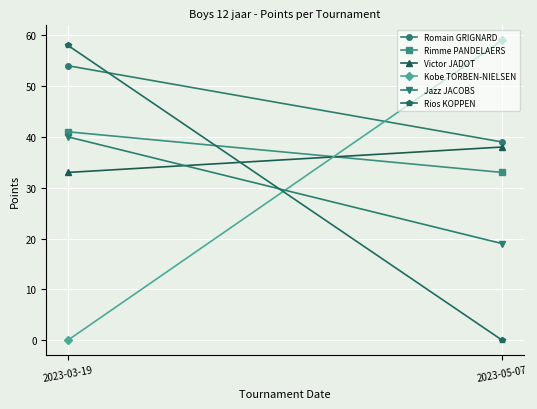

List the series in order of their peak value, lowest first.

Victor JADOT, Jazz JACOBS, Rimme PANDELAERS, Romain GRIGNARD, Rios KOPPEN, Kobe TORBEN-NIELSEN